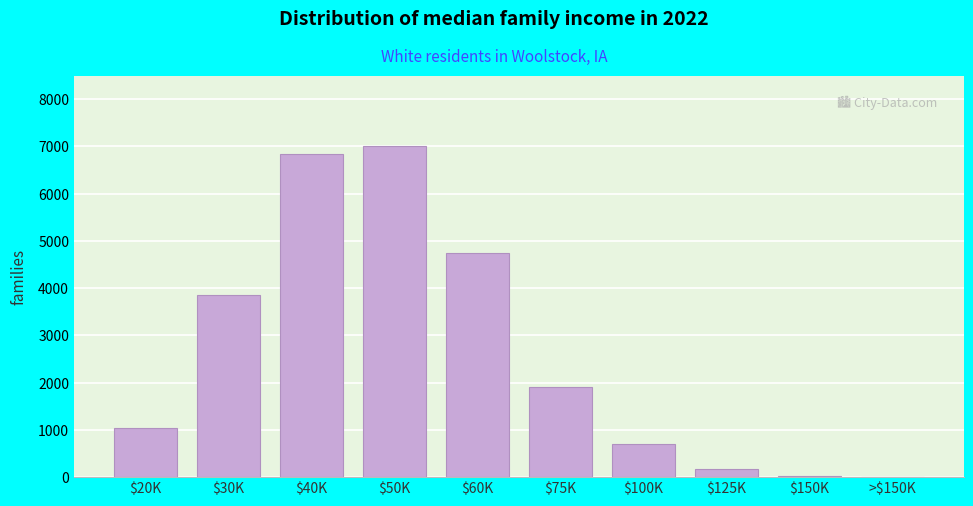

Where is the data nearest to the value 3503?

$30K